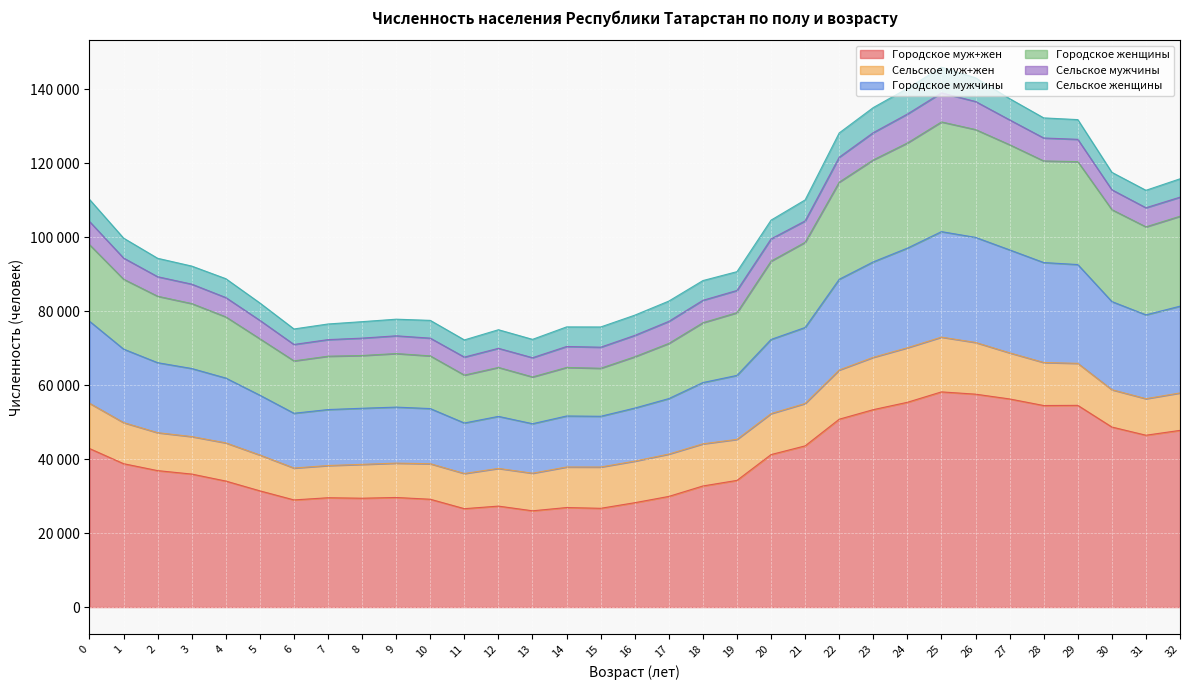

What is the value of the Городское мужчины point at the 18th from the left?

56389